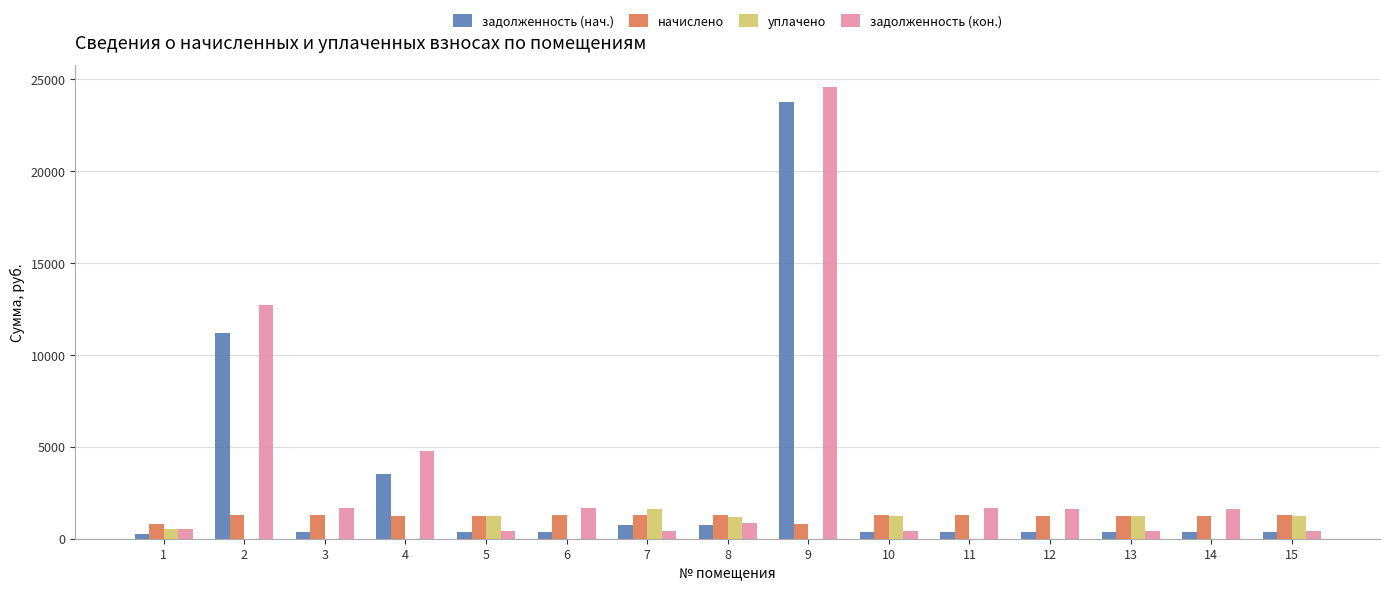

Count the number of categories in the chart.

15